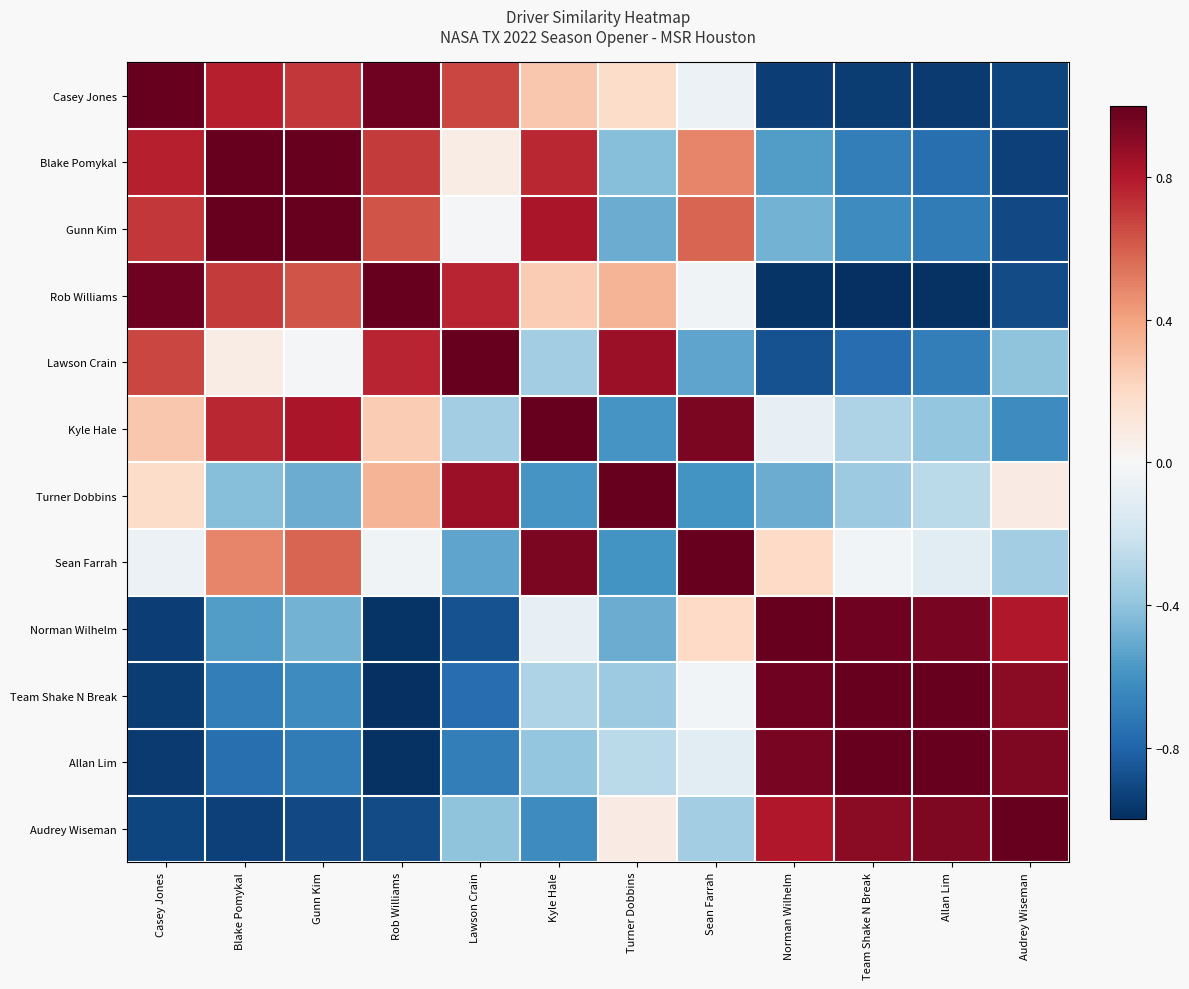

Reading right to left, transcribe all the data shown in this chart.

Casey Jones: Audrey Wiseman=-0.9	Allan Lim=-1.0	Team Shake N Break=-1.0	Norman Wilhelm=-0.9	Sean Farrah=-0.1	Turner Dobbins=0.2	Kyle Hale=0.3	Lawson Crain=0.7	Rob Williams=1.0	Gunn Kim=0.7	Blake Pomykal=0.8	Casey Jones=1.0
Blake Pomykal: Audrey Wiseman=-0.9	Allan Lim=-0.8	Team Shake N Break=-0.7	Norman Wilhelm=-0.6	Sean Farrah=0.5	Turner Dobbins=-0.4	Kyle Hale=0.8	Lawson Crain=0.1	Rob Williams=0.7	Gunn Kim=1.0	Blake Pomykal=1.0	Casey Jones=0.8
Gunn Kim: Audrey Wiseman=-0.9	Allan Lim=-0.7	Team Shake N Break=-0.6	Norman Wilhelm=-0.5	Sean Farrah=0.6	Turner Dobbins=-0.5	Kyle Hale=0.8	Lawson Crain=-0.0	Rob Williams=0.6	Gunn Kim=1.0	Blake Pomykal=1.0	Casey Jones=0.7
Rob Williams: Audrey Wiseman=-0.9	Allan Lim=-1.0	Team Shake N Break=-1.0	Norman Wilhelm=-1.0	Sean Farrah=-0.0	Turner Dobbins=0.3	Kyle Hale=0.3	Lawson Crain=0.8	Rob Williams=1.0	Gunn Kim=0.6	Blake Pomykal=0.7	Casey Jones=1.0
Lawson Crain: Audrey Wiseman=-0.4	Allan Lim=-0.7	Team Shake N Break=-0.8	Norman Wilhelm=-0.9	Sean Farrah=-0.5	Turner Dobbins=0.9	Kyle Hale=-0.3	Lawson Crain=1.0	Rob Williams=0.8	Gunn Kim=-0.0	Blake Pomykal=0.1	Casey Jones=0.7
Kyle Hale: Audrey Wiseman=-0.6	Allan Lim=-0.4	Team Shake N Break=-0.3	Norman Wilhelm=-0.1	Sean Farrah=0.9	Turner Dobbins=-0.6	Kyle Hale=1.0	Lawson Crain=-0.3	Rob Williams=0.3	Gunn Kim=0.8	Blake Pomykal=0.8	Casey Jones=0.3
Turner Dobbins: Audrey Wiseman=0.1	Allan Lim=-0.3	Team Shake N Break=-0.4	Norman Wilhelm=-0.5	Sean Farrah=-0.6	Turner Dobbins=1.0	Kyle Hale=-0.6	Lawson Crain=0.9	Rob Williams=0.3	Gunn Kim=-0.5	Blake Pomykal=-0.4	Casey Jones=0.2
Sean Farrah: Audrey Wiseman=-0.3	Allan Lim=-0.1	Team Shake N Break=-0.0	Norman Wilhelm=0.2	Sean Farrah=1.0	Turner Dobbins=-0.6	Kyle Hale=0.9	Lawson Crain=-0.5	Rob Williams=-0.0	Gunn Kim=0.6	Blake Pomykal=0.5	Casey Jones=-0.1
Norman Wilhelm: Audrey Wiseman=0.8	Allan Lim=0.9	Team Shake N Break=1.0	Norman Wilhelm=1.0	Sean Farrah=0.2	Turner Dobbins=-0.5	Kyle Hale=-0.1	Lawson Crain=-0.9	Rob Williams=-1.0	Gunn Kim=-0.5	Blake Pomykal=-0.6	Casey Jones=-0.9
Team Shake N Break: Audrey Wiseman=0.9	Allan Lim=1.0	Team Shake N Break=1.0	Norman Wilhelm=1.0	Sean Farrah=-0.0	Turner Dobbins=-0.4	Kyle Hale=-0.3	Lawson Crain=-0.8	Rob Williams=-1.0	Gunn Kim=-0.6	Blake Pomykal=-0.7	Casey Jones=-1.0
Allan Lim: Audrey Wiseman=0.9	Allan Lim=1.0	Team Shake N Break=1.0	Norman Wilhelm=0.9	Sean Farrah=-0.1	Turner Dobbins=-0.3	Kyle Hale=-0.4	Lawson Crain=-0.7	Rob Williams=-1.0	Gunn Kim=-0.7	Blake Pomykal=-0.8	Casey Jones=-1.0
Audrey Wiseman: Audrey Wiseman=1.0	Allan Lim=0.9	Team Shake N Break=0.9	Norman Wilhelm=0.8	Sean Farrah=-0.3	Turner Dobbins=0.1	Kyle Hale=-0.6	Lawson Crain=-0.4	Rob Williams=-0.9	Gunn Kim=-0.9	Blake Pomykal=-0.9	Casey Jones=-0.9